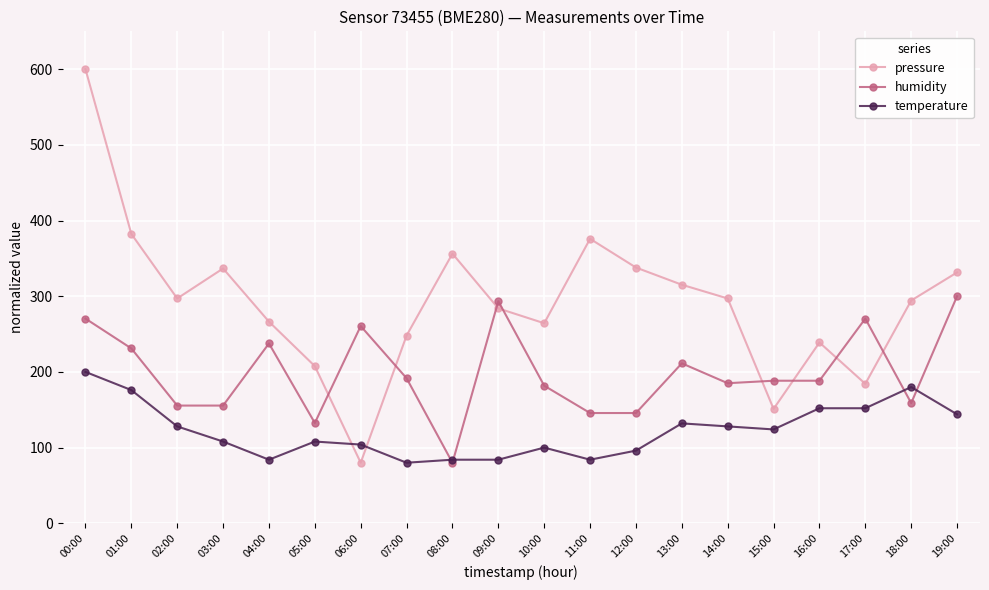

The value of humidity at 01:00 is 320.8. True or false?

False